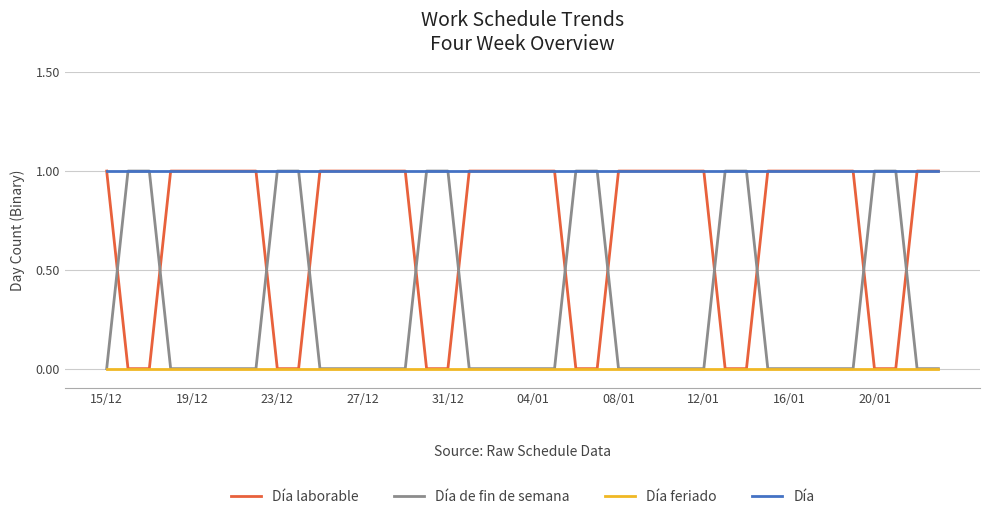

Which series has the largest total across all categories?

Día